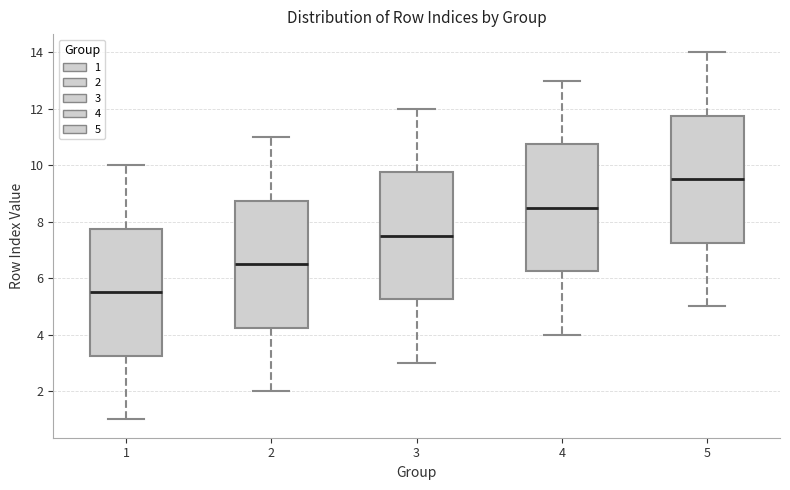

Reading left to right, transcribe this box plot: for each box, give where its median line is, the range the box spans, and where its two whiskers end, as read against the y-axis. The values are not printed on the chart, so give them approximately, as read against the axis.

1: median 5.6, box 3.2 to 7.8, whiskers 1.0 to 10.0
2: median 6.6, box 4.2 to 8.8, whiskers 2.0 to 11.0
3: median 7.6, box 5.2 to 9.8, whiskers 3.0 to 12.0
4: median 8.6, box 6.2 to 10.8, whiskers 4.0 to 13.0
5: median 9.6, box 7.2 to 11.8, whiskers 5.0 to 14.0